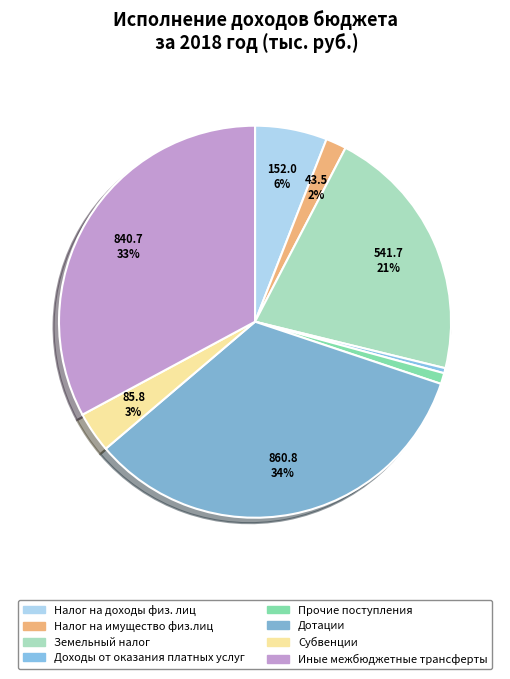

Which has a higher value, Дотации or Налог на доходы физ. лиц?

Дотации